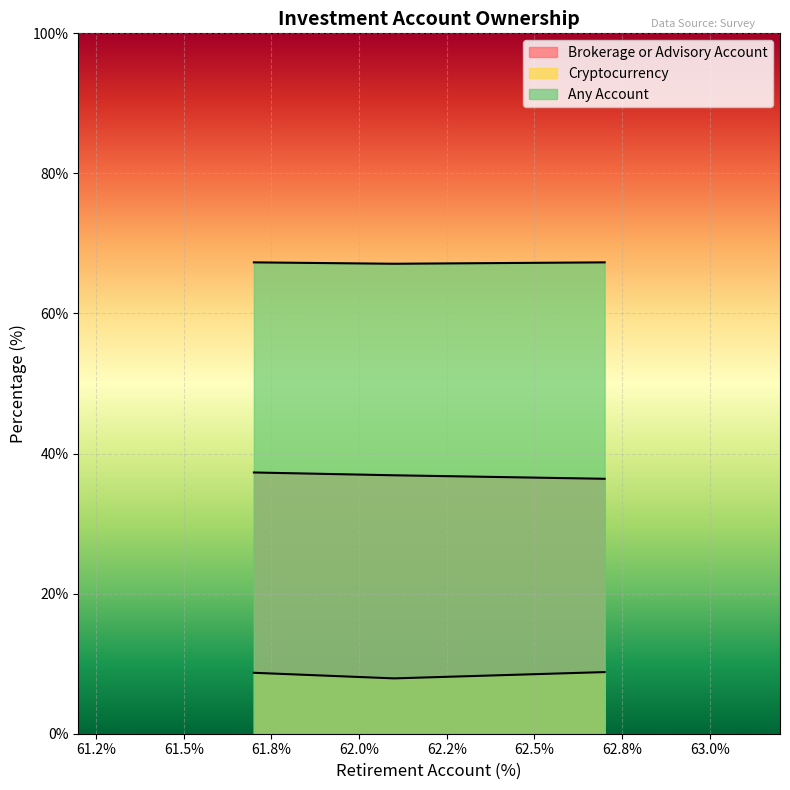

The value of Any Account at Apr. 2024 is 67.1. True or false?

True